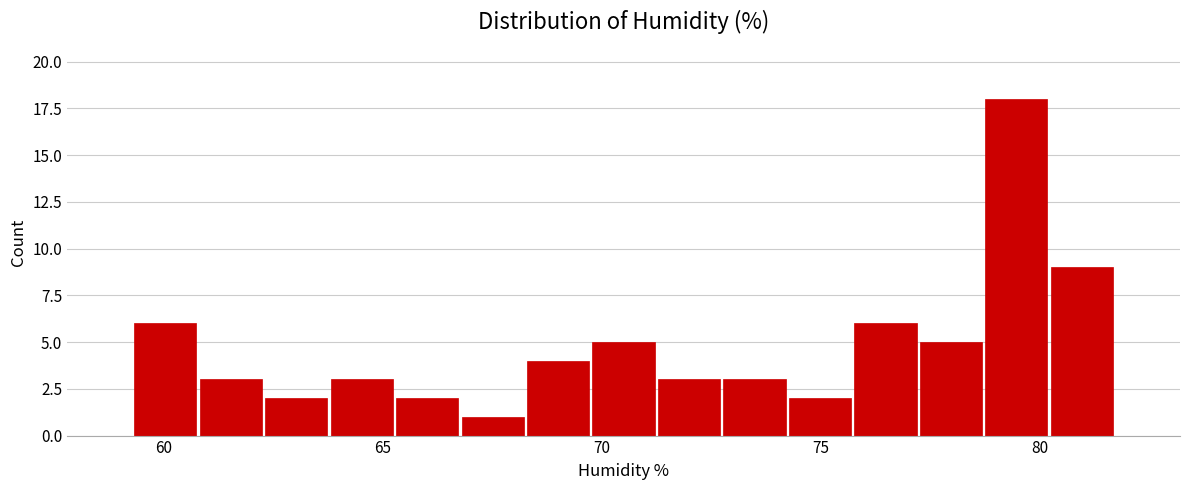

Around what value on the x-axis is the tallest bar? Give the approximate position of its centre, as read against the axis.

79.5